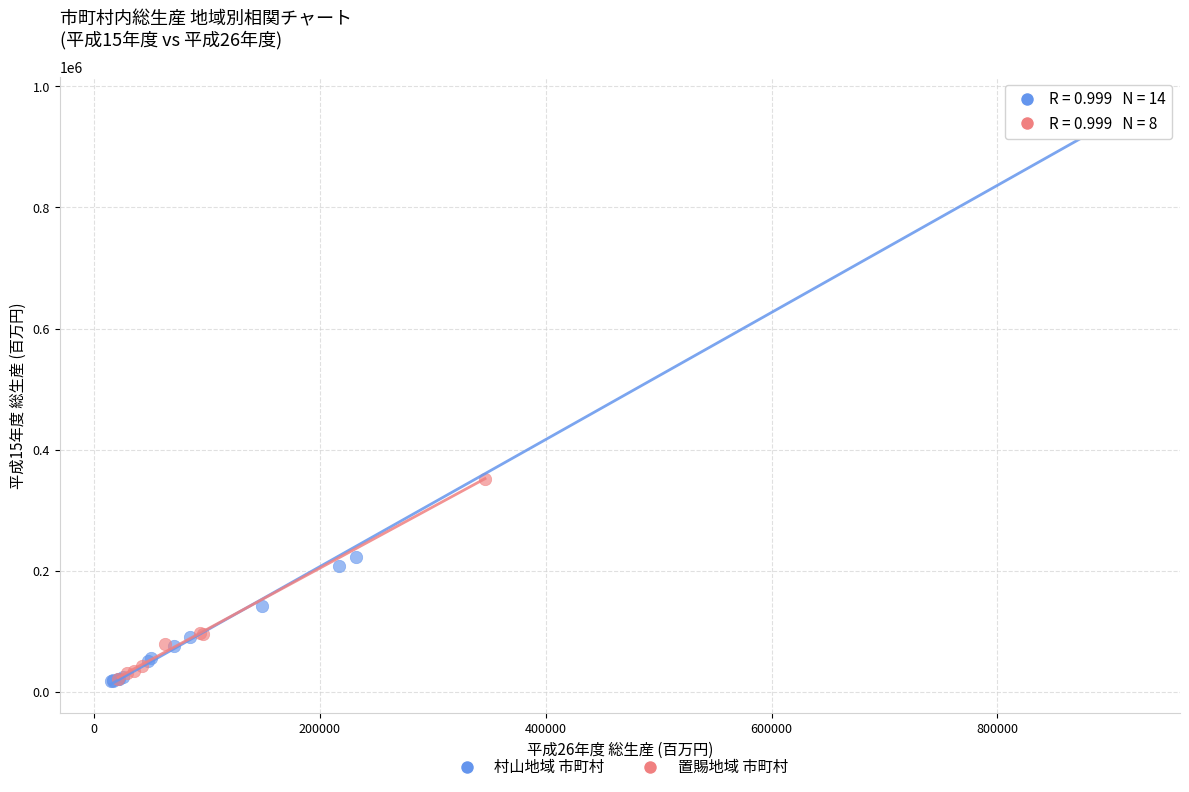

Which series contains the highest Y value?

村山地域 市町村